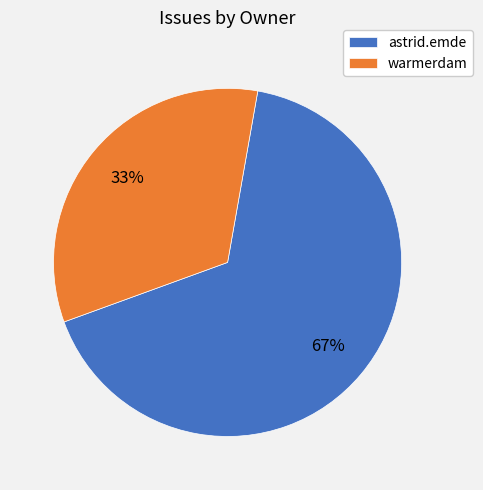

How many slices are in this pie chart?

2